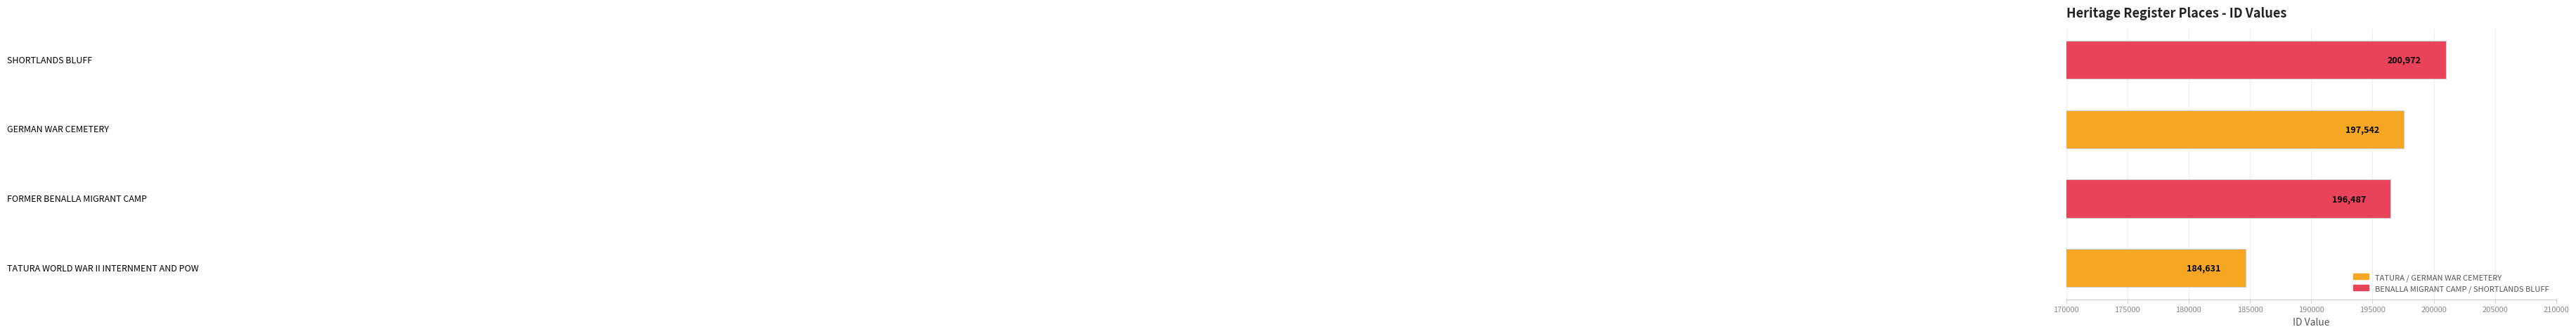

Reading bottom to top, what are all the values shown in this chart?

184631	196487	197542	200972